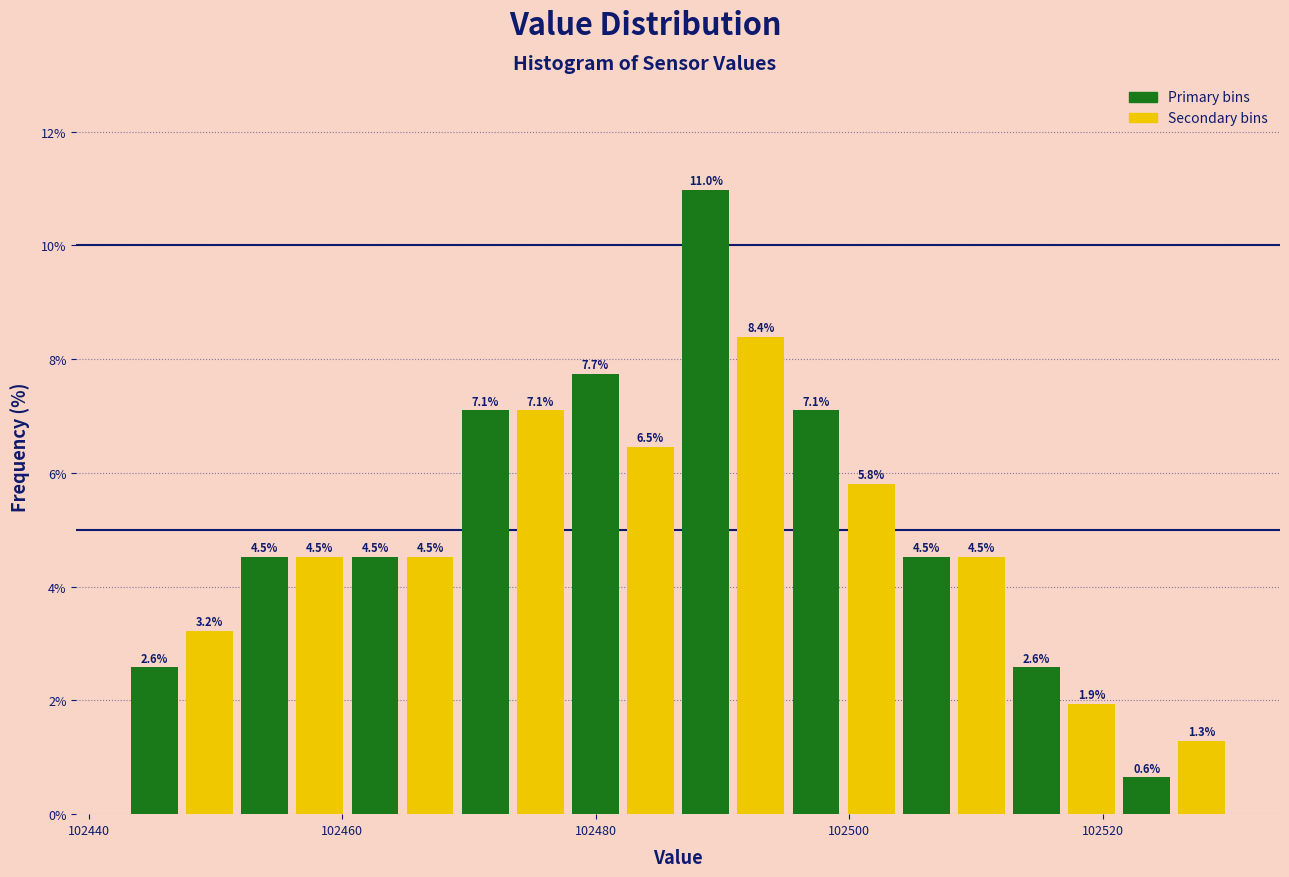

Read against the x-axis, roughly where is the centre of the tallest bar?

102488